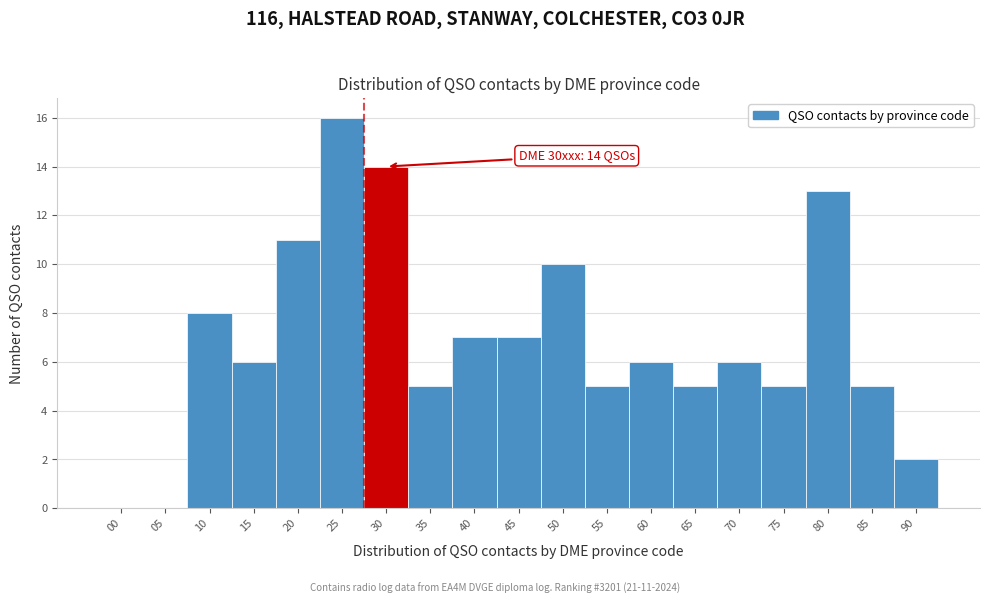

Reading left to right, extract all data points from this chart.

00=0	05=0	10=8	15=6	20=11	25=16	30=14	35=5	40=7	45=7	50=10	55=5	60=6	65=5	70=6	75=5	80=13	85=5	90=2